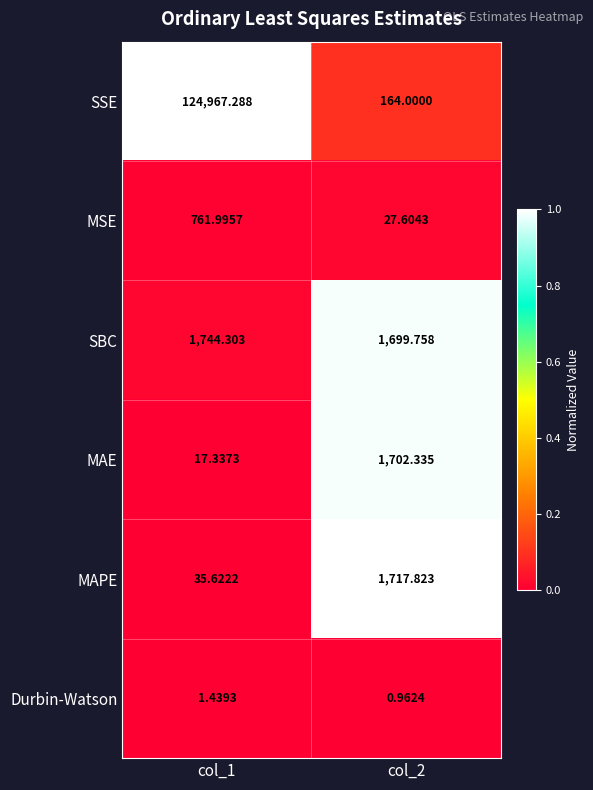

Is the value of SBC at col_2 greater than the value of MSE at col_1?

Yes